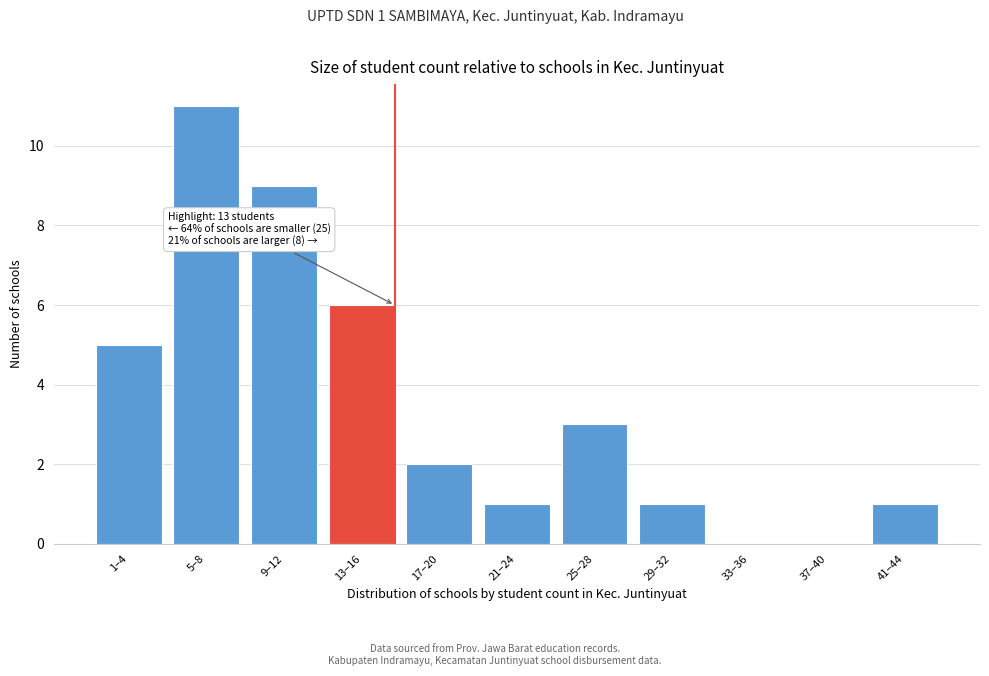

Reading left to right, extract all data points from this chart.

1–4=5	5–8=11	9–12=9	13–16=6	17–20=2	21–24=1	25–28=3	29–32=1	33–36=0	37–40=0	41–44=1